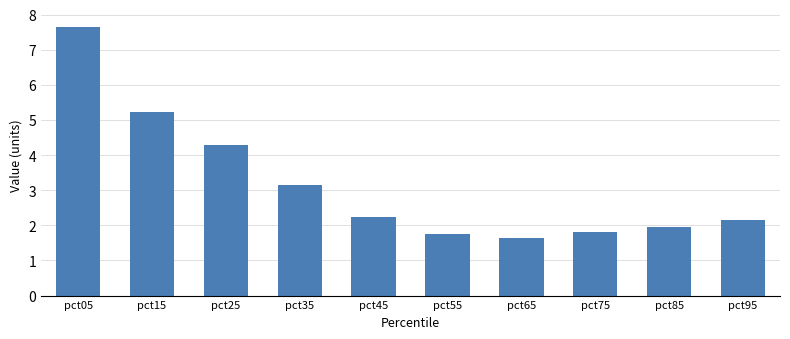

How many data points does each series have?

10